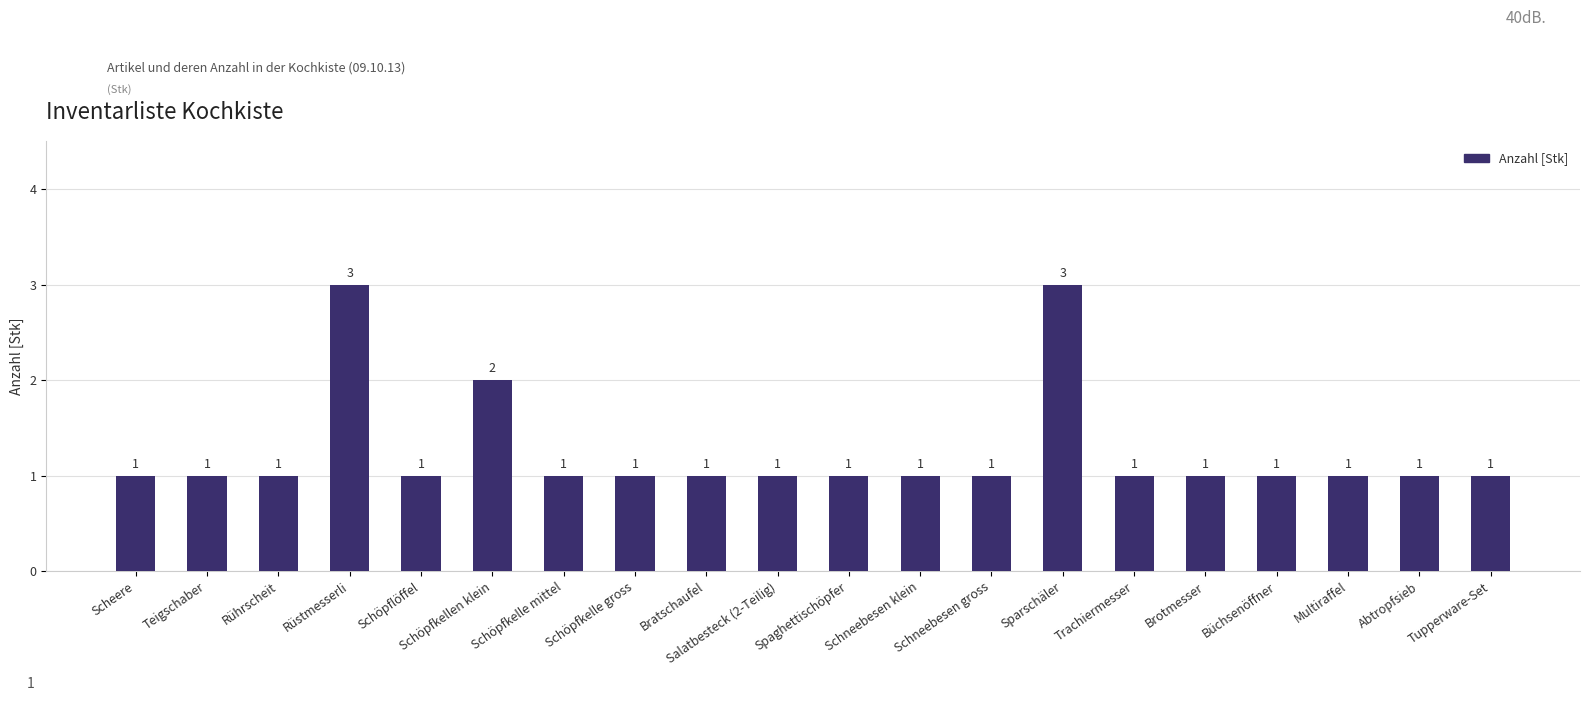

What is the sum of all values?

25